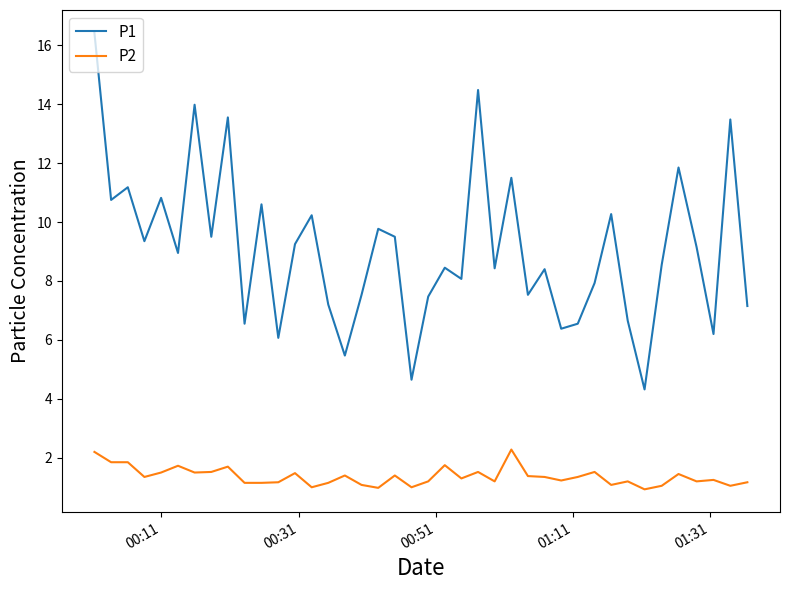

True or false: P2 and P1 intersect in this chart.

False